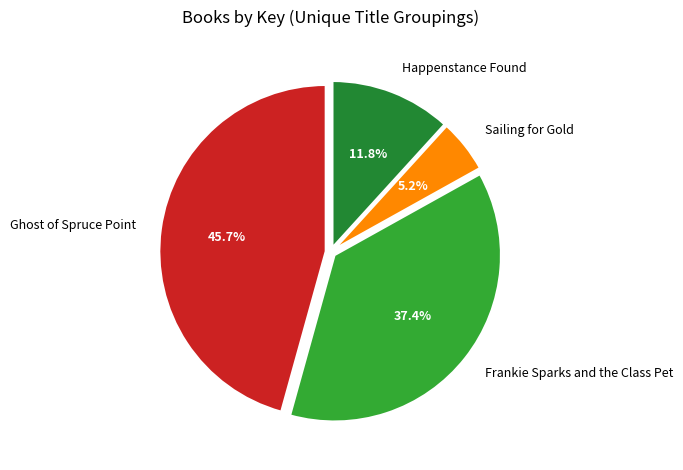

To the nearest percent, what percentage of the pie is Sailing for Gold?

5%